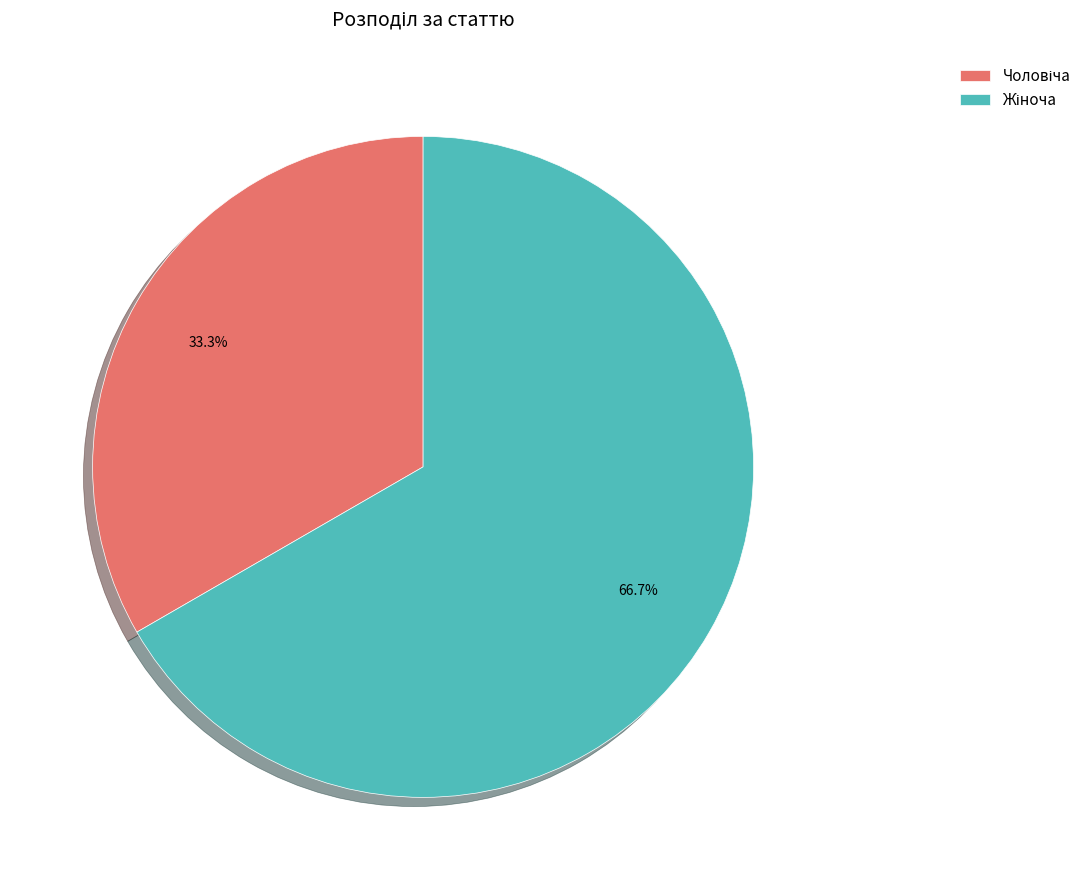

Does any single category account for the majority?

Yes